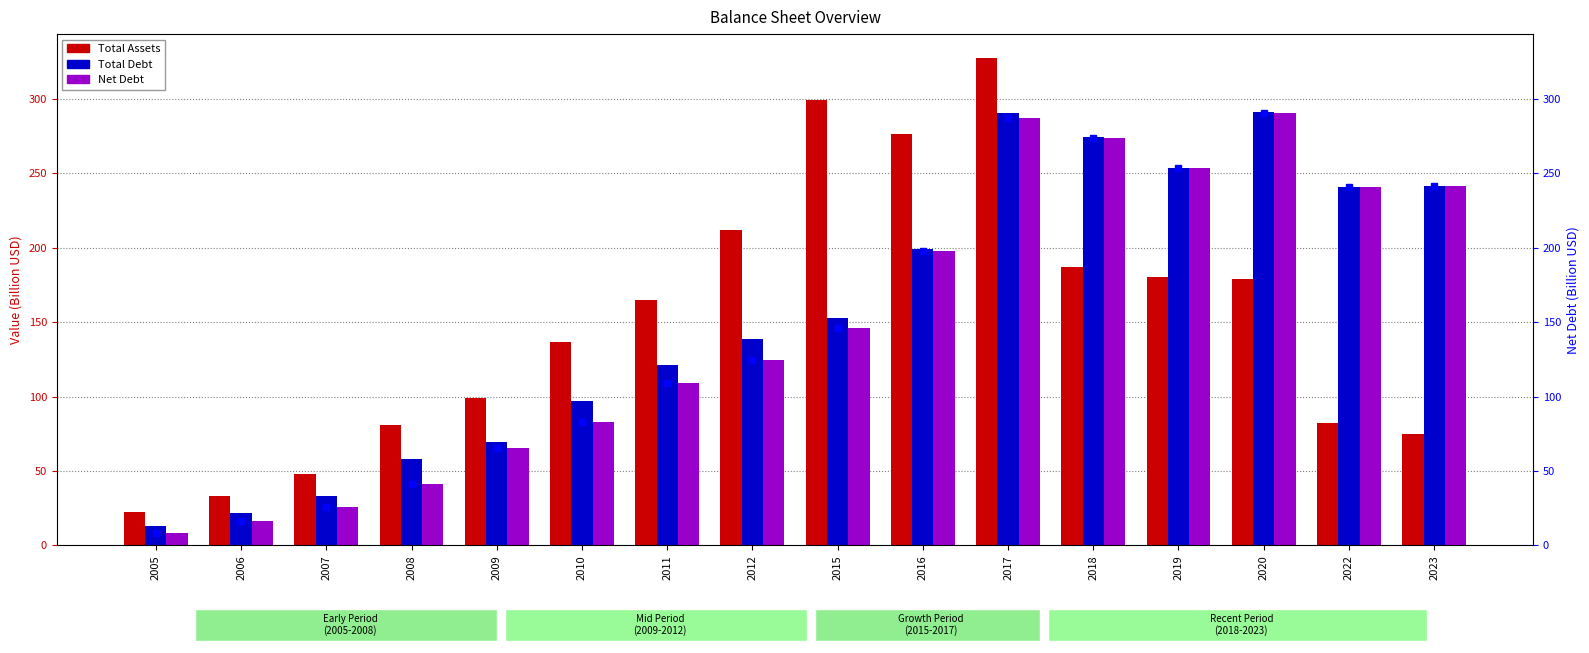

The Net Debt series shows 287.1 at 2017. True or false?

True